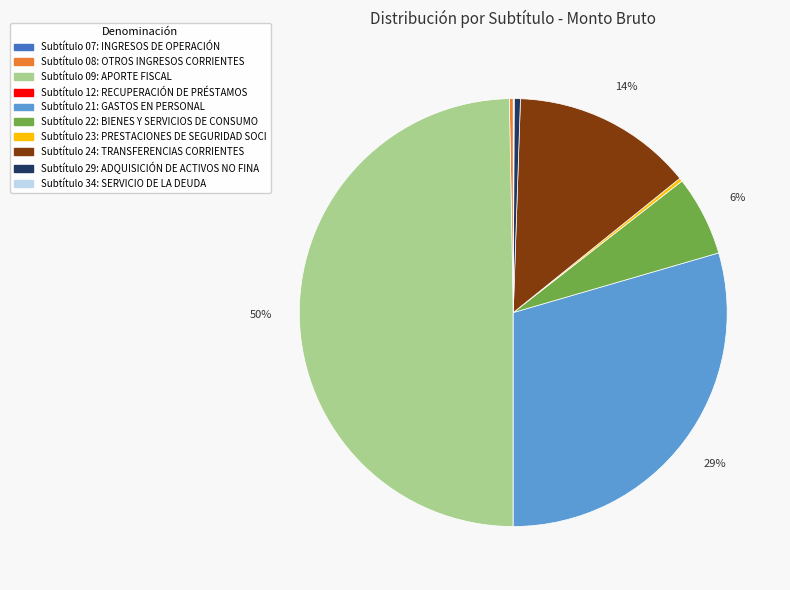

To the nearest percent, what is the average slice percentage?

10%